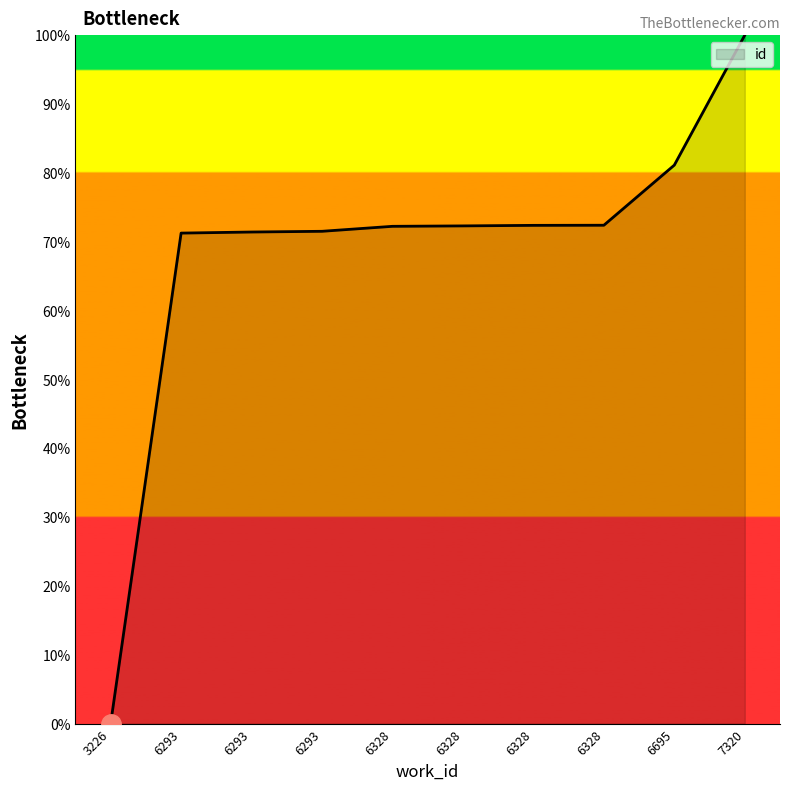

The chart shows a value of 72.3 at 6328. True or false?

True